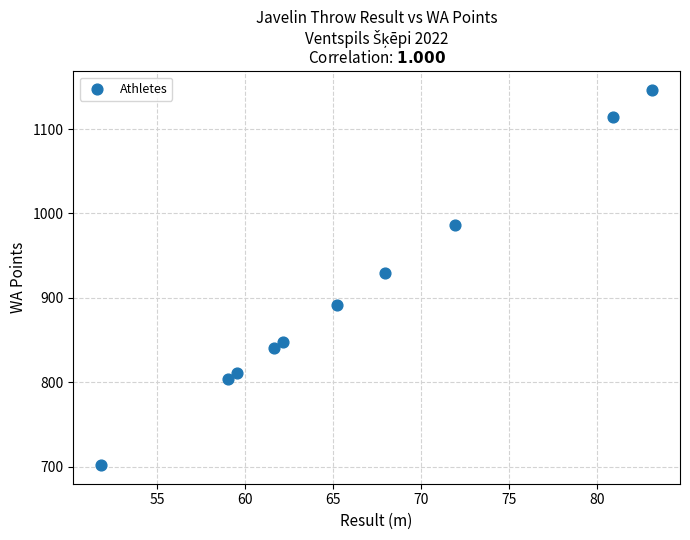

What Y value in the scatter plot is closest to 924?

930